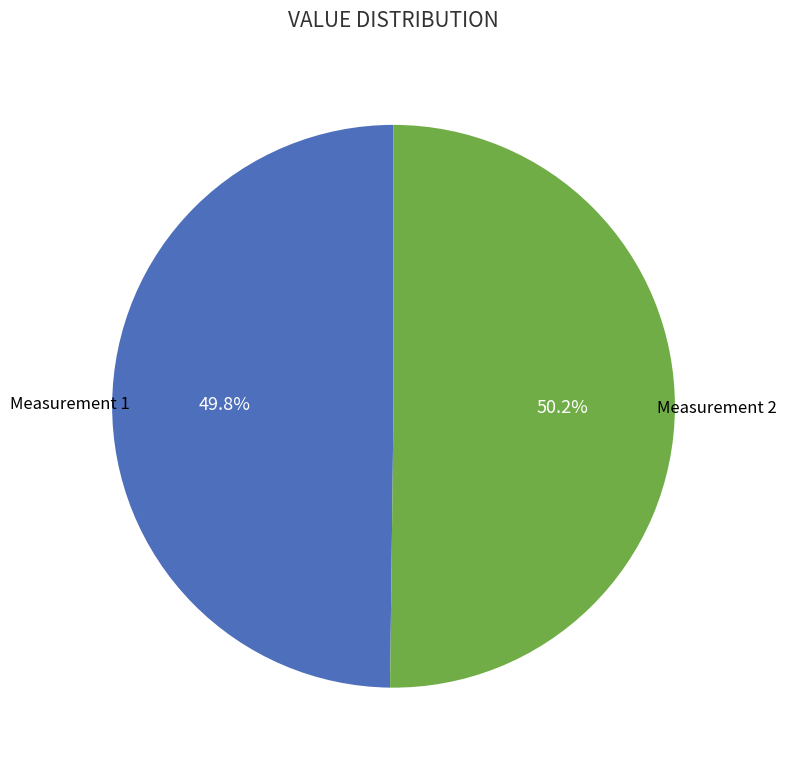

Is there any slice that represents more than half of the pie?

Yes